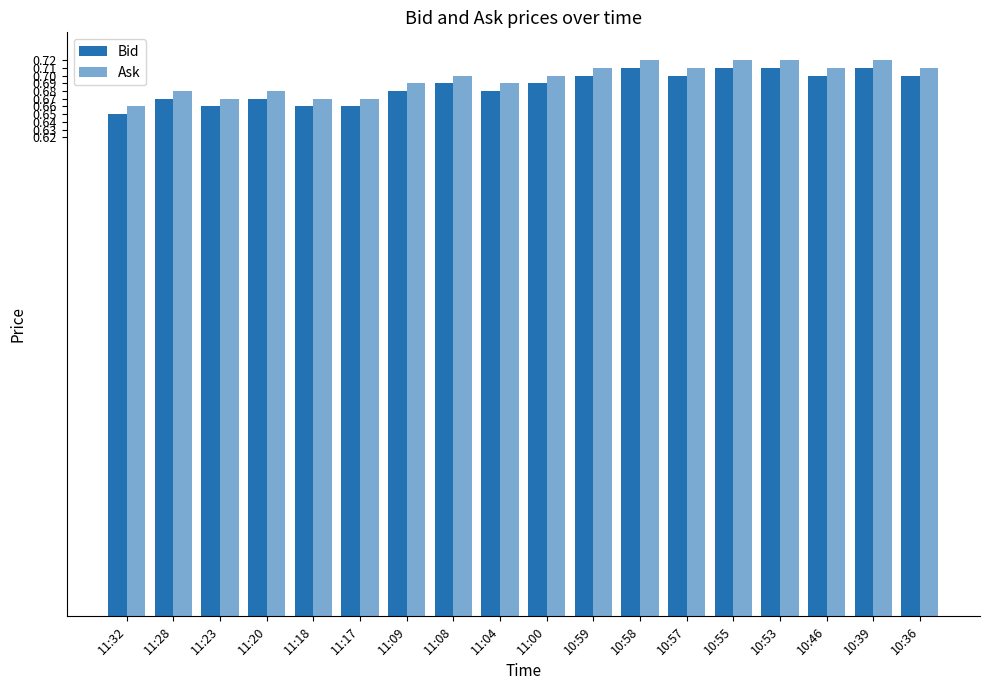

Reading left to right, transcribe all the data shown in this chart.

Bid: 0.7	0.7	0.7	0.7	0.7	0.7	0.7	0.7	0.7	0.7	0.7	0.7	0.7	0.7	0.7	0.7	0.7	0.7
Ask: 0.7	0.7	0.7	0.7	0.7	0.7	0.7	0.7	0.7	0.7	0.7	0.7	0.7	0.7	0.7	0.7	0.7	0.7